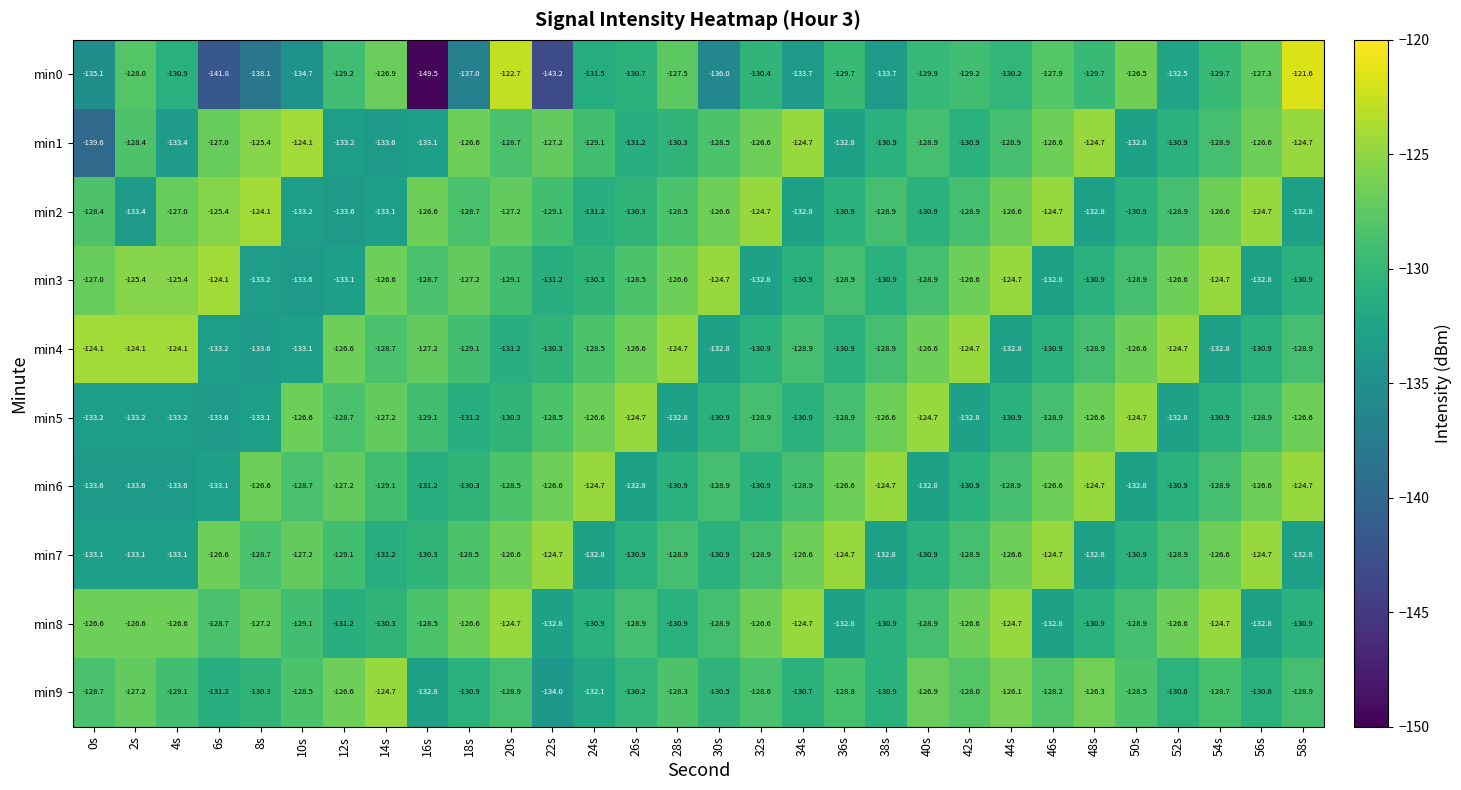

At which category is the sum across all series the highest?

20s